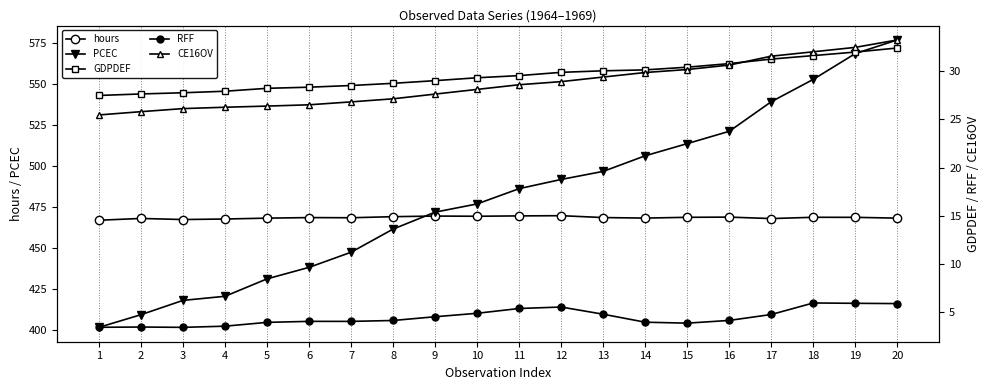

Which series changed the most between 1 and 20?

PCEC